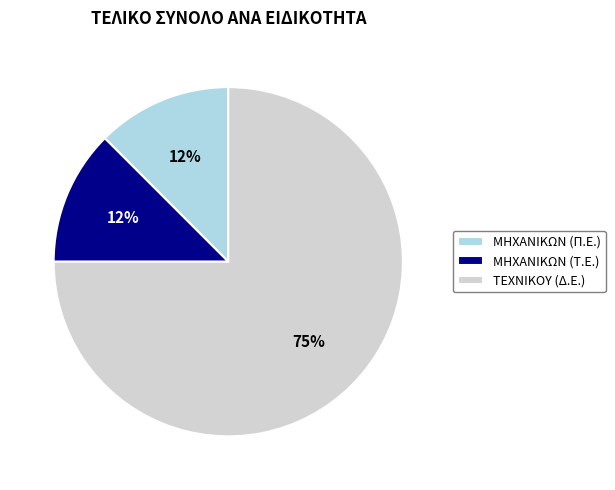

Which category has the biggest portion of the pie?

ΤΕΧΝΙΚΟΥ (Δ.Ε.)